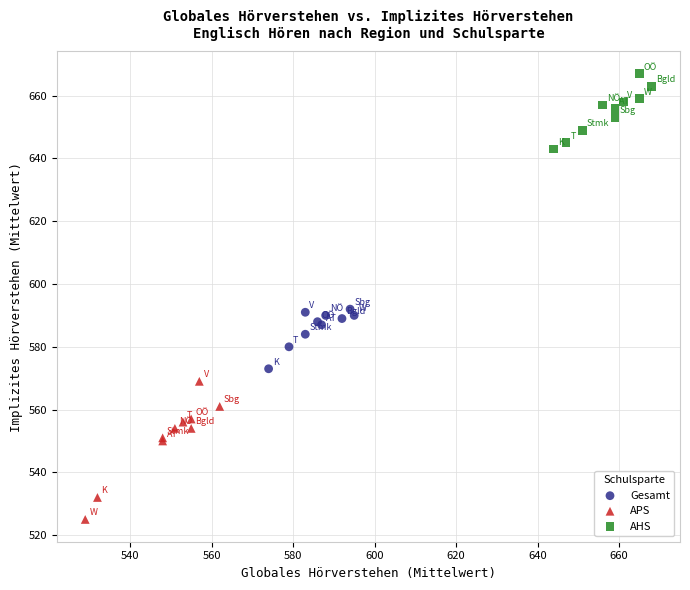

Which series contains the highest Y value?

AHS